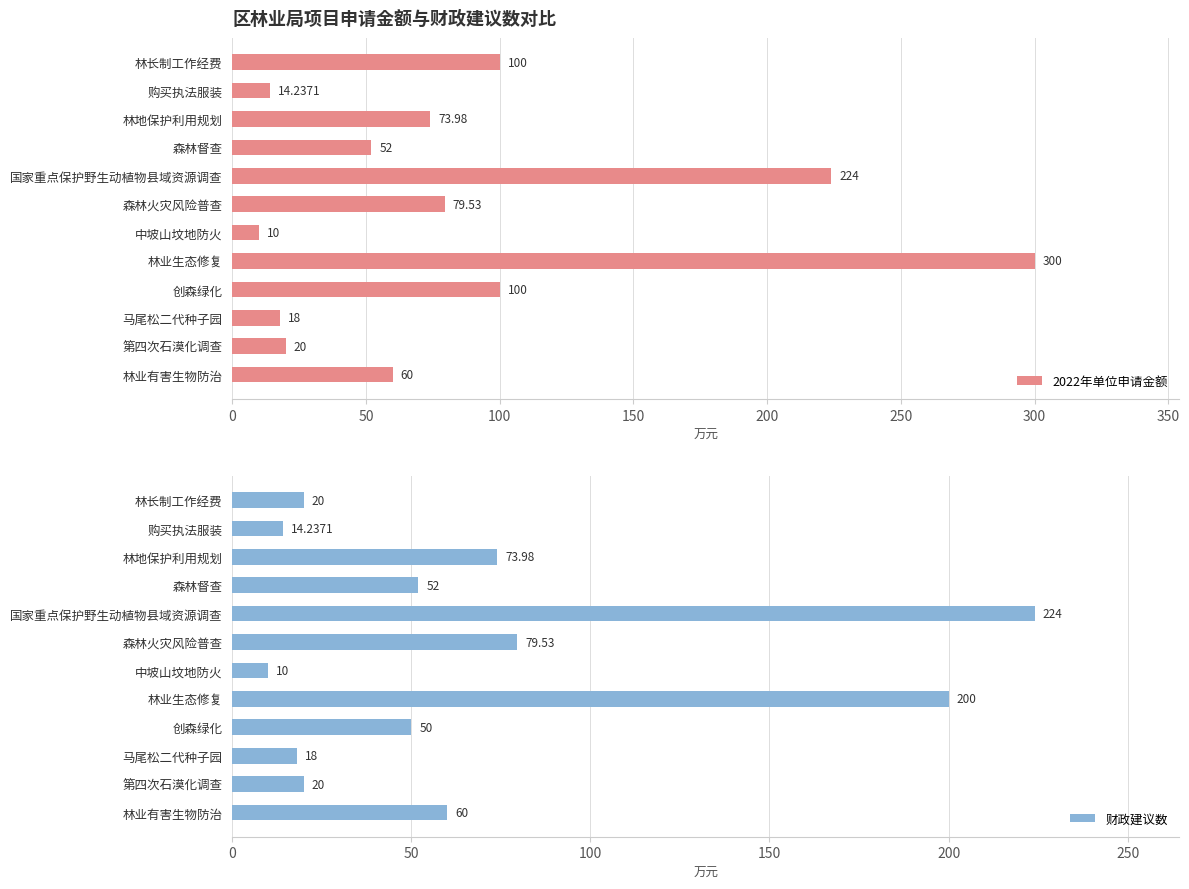

Which category has the highest value in the 2022年单位申请金额 series?

林业生态修复